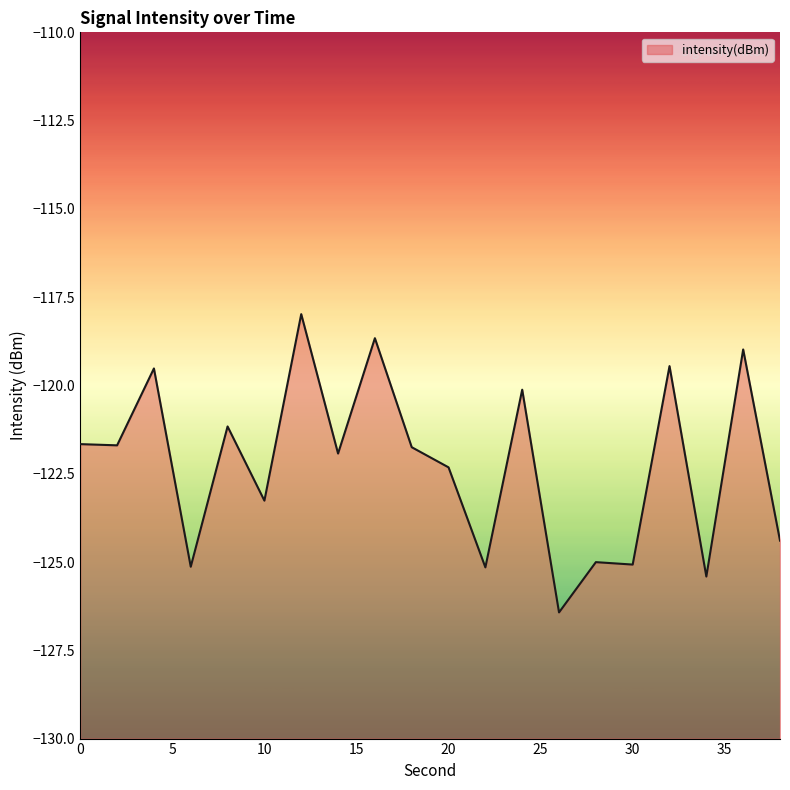

At which category does the data reach its first local peak?

4